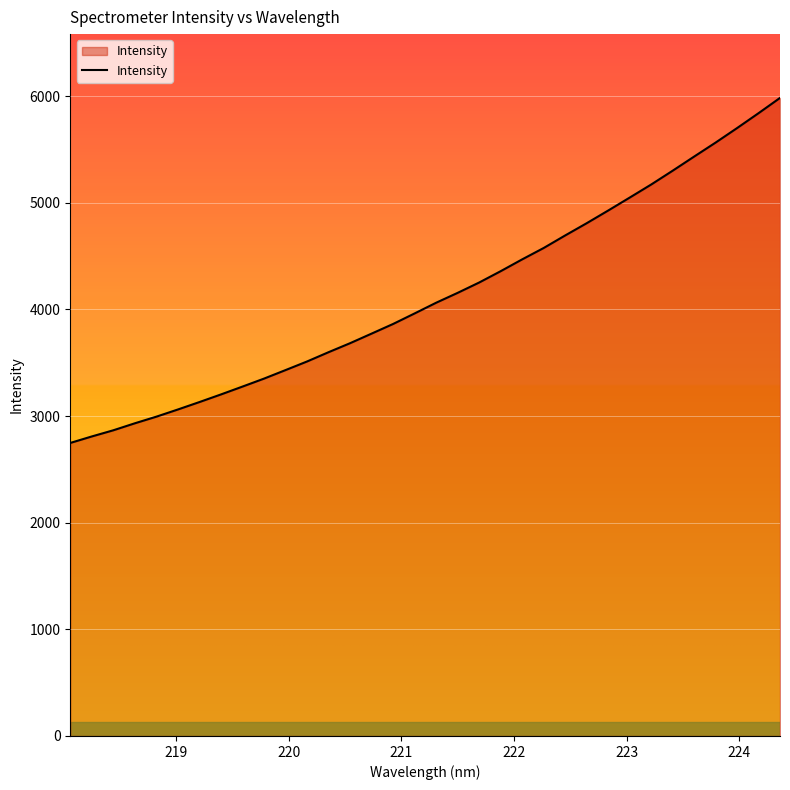

What is the smallest value displayed?

2747.9